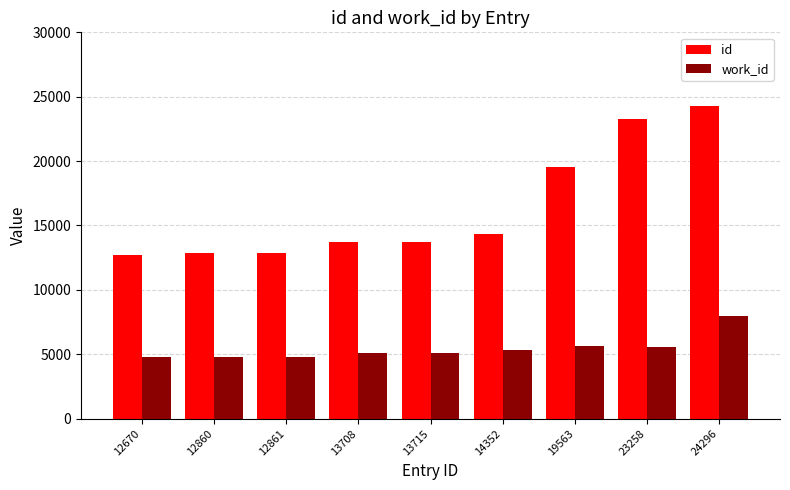

How many bars are there in total?

18